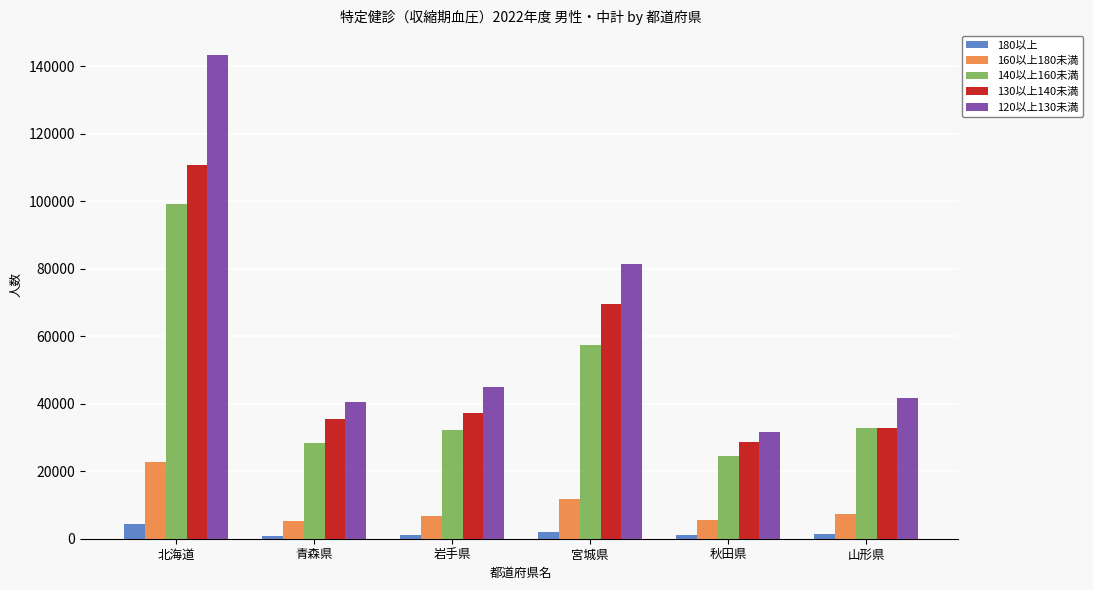

What is the greatest value displayed?

143401